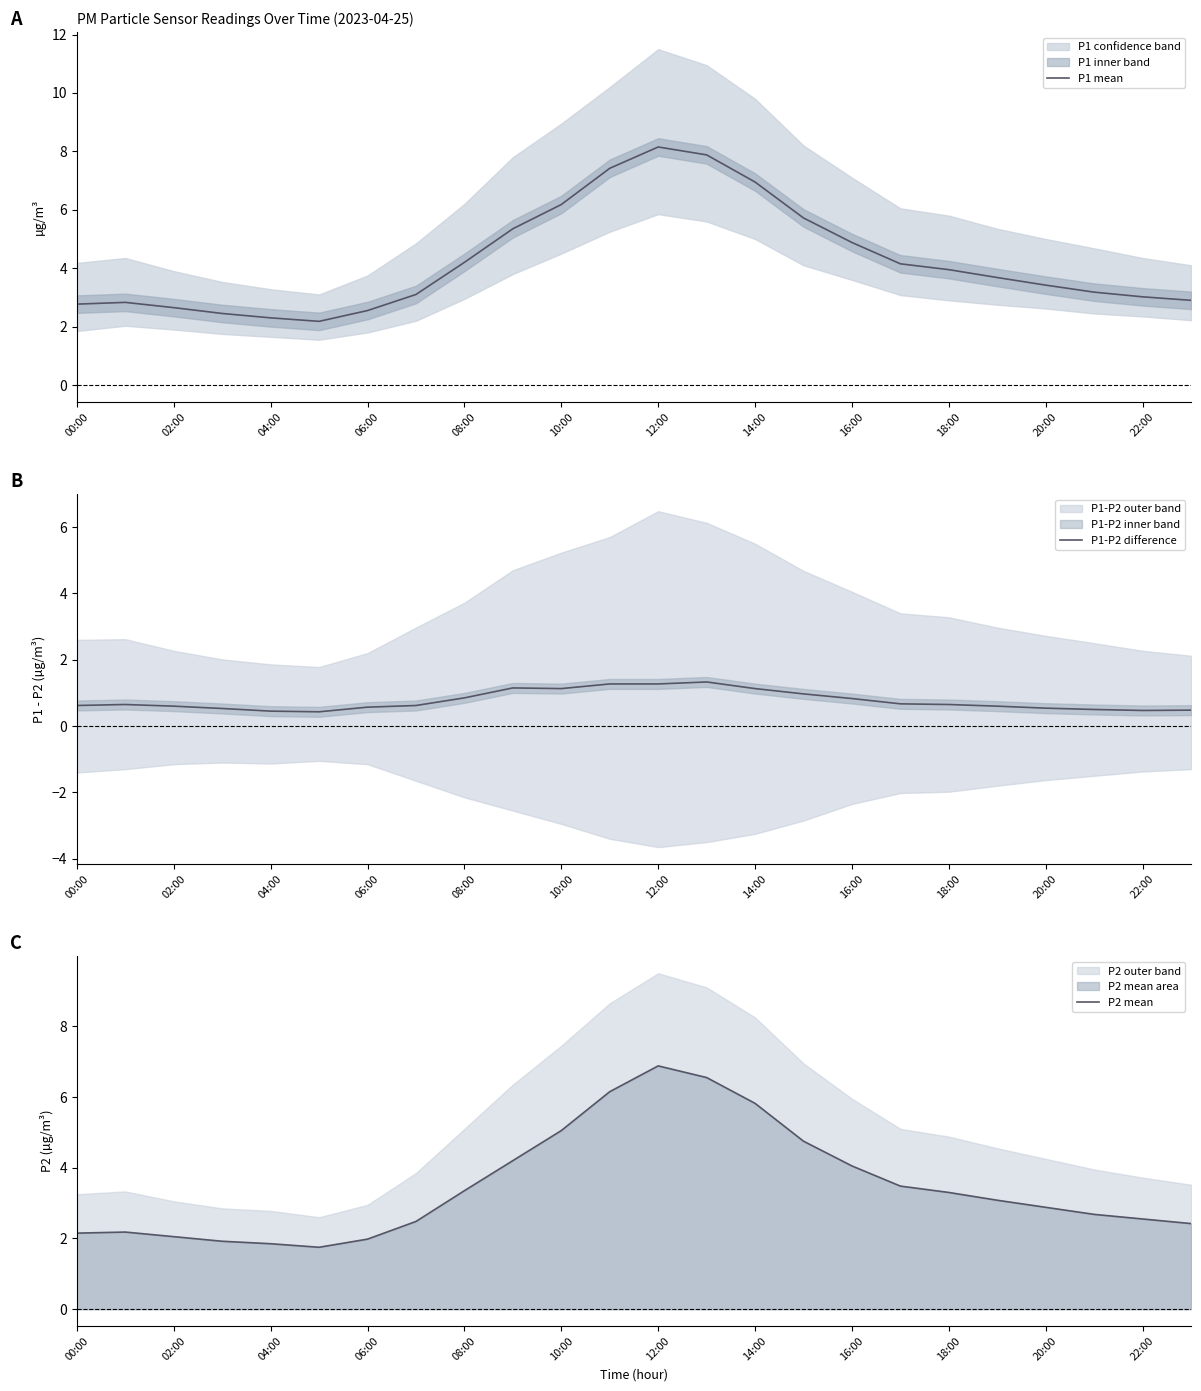

The P1-P2 difference series shows 0.6 at 14:00. True or false?

False